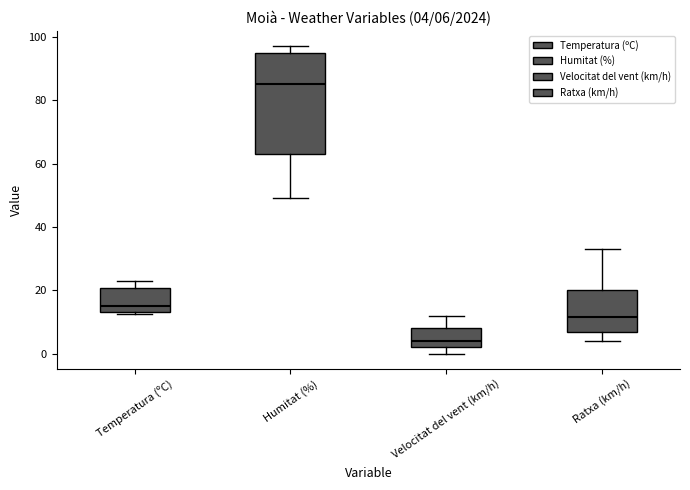

Which box's median line is the highest?

Humitat (%)